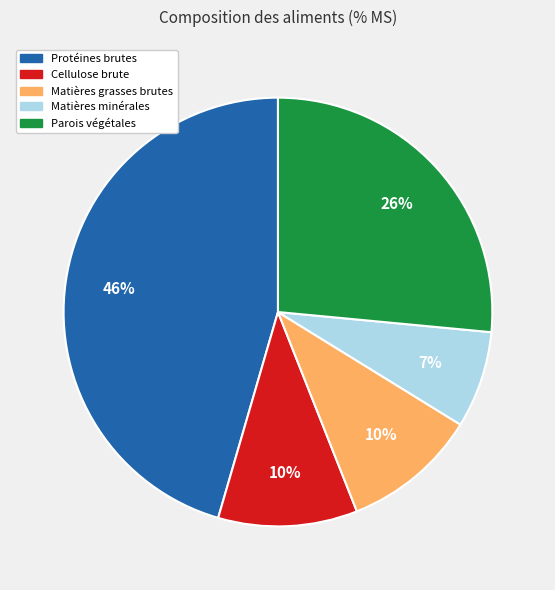

Between Matières minérales and Matières grasses brutes, which is larger?

Matières grasses brutes